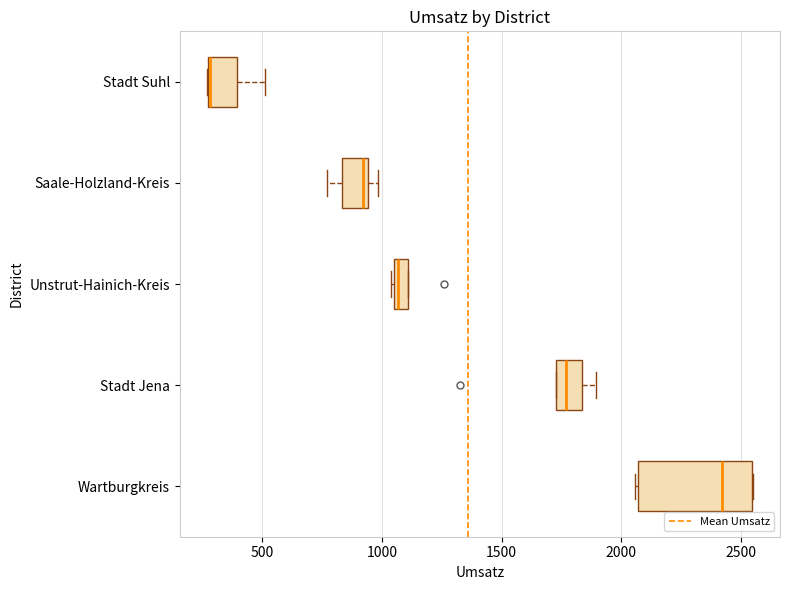

Comparing the boxes themselves (not the whiskers), which one is the widest?

Wartburgkreis